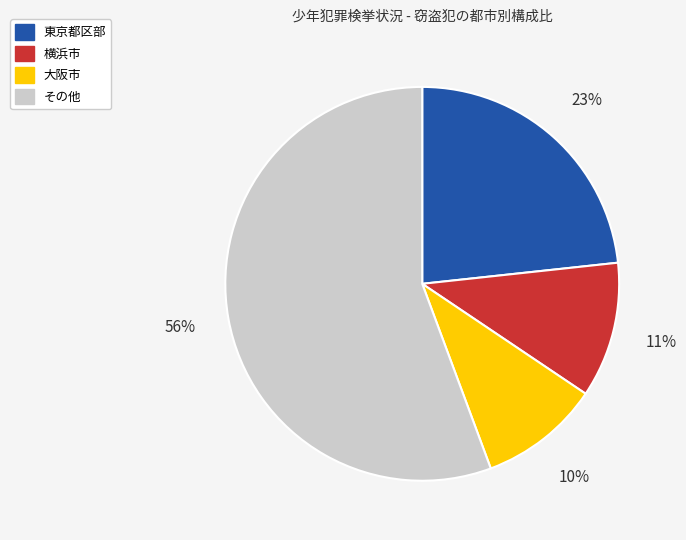

To the nearest percent, what is the average slice percentage?

25%